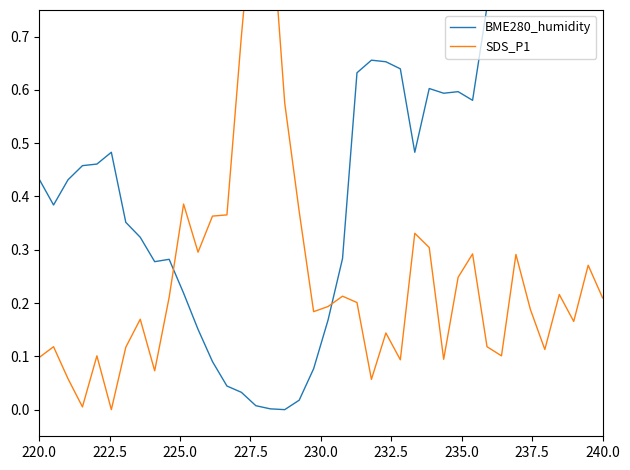

Is this an area chart (filled region under the line)?

No